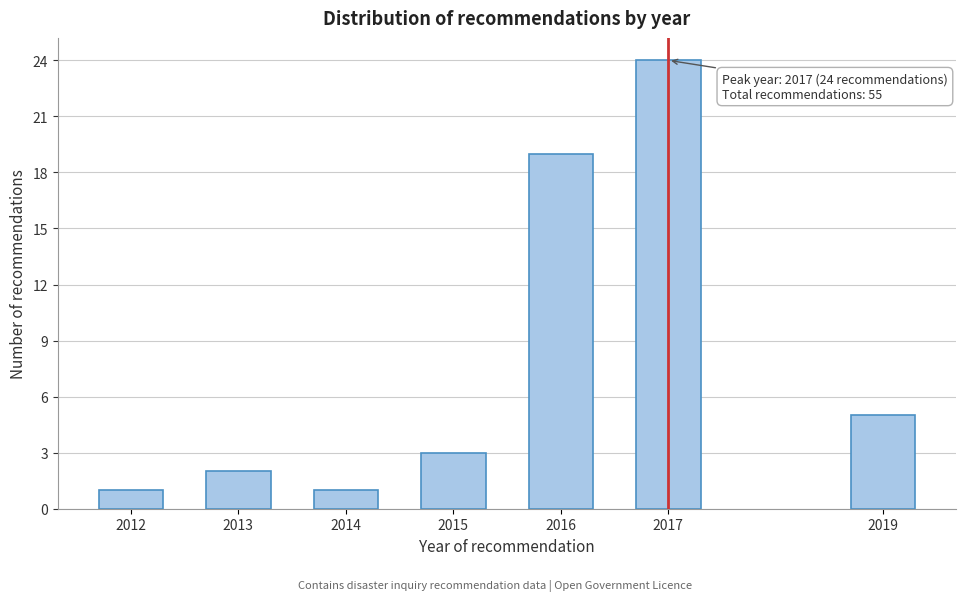

Reading right to left, what are all the values shown in this chart?

5	24	19	3	1	2	1